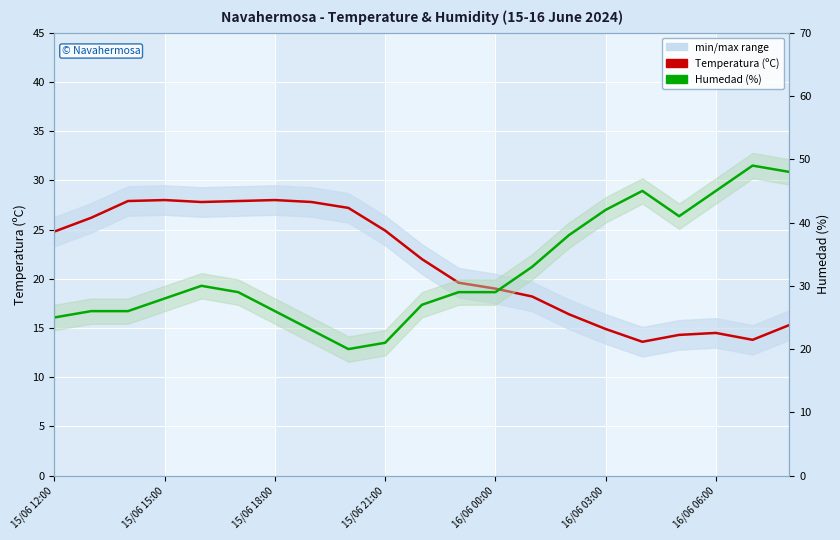

What is the average value of the Humedad (%) series?

32.4